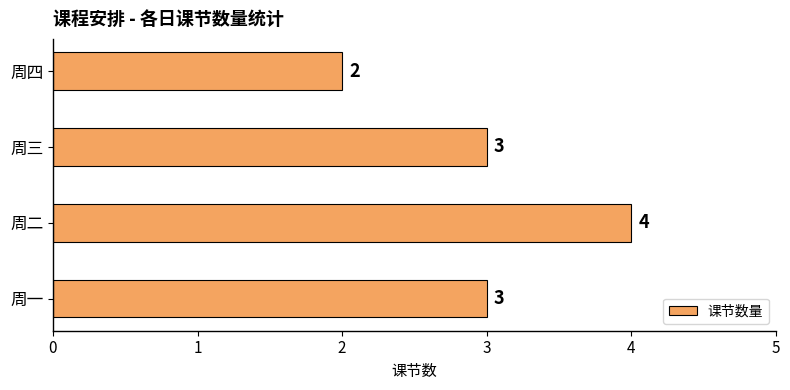

At which category does the chart reach its minimum across all series?

周四